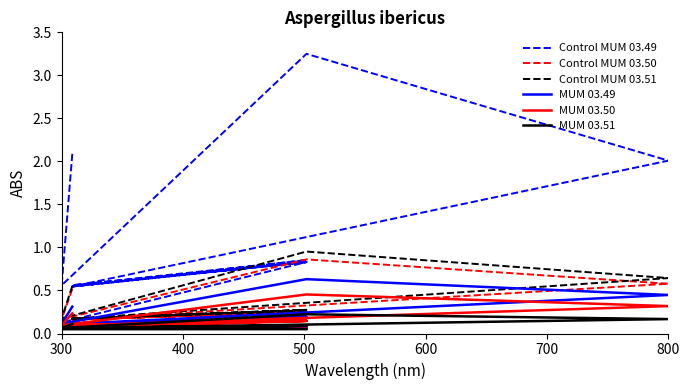

Reading left to right, what are all the values shown in this chart?

Control MUM 03.49: 2.1	0.6	3.2	2.0	0.5	0.8	0.6	0.9	0.5	0.8	0.1	0.1
Control MUM 03.50: 0.5	0.2	0.9	0.6	0.2	0.2	0.2	0.3	0.2	0.2	0.1	0.1
Control MUM 03.51: 0.6	0.2	1.0	0.6	0.2	0.3	0.2	0.3	0.2	0.3	0.1	0.1
MUM 03.49: 0.3	0.1	0.6	0.4	0.1	0.2	0.1	0.2	0.1	0.2	0.1	0.1
MUM 03.50: 0.2	0.1	0.5	0.3	0.1	0.1	0.1	0.1	0.1	0.1	0.1	0.1
MUM 03.51: 0.1	0.1	0.2	0.2	0.1	0.1	0.1	0.1	0.1	0.1	0.1	0.1